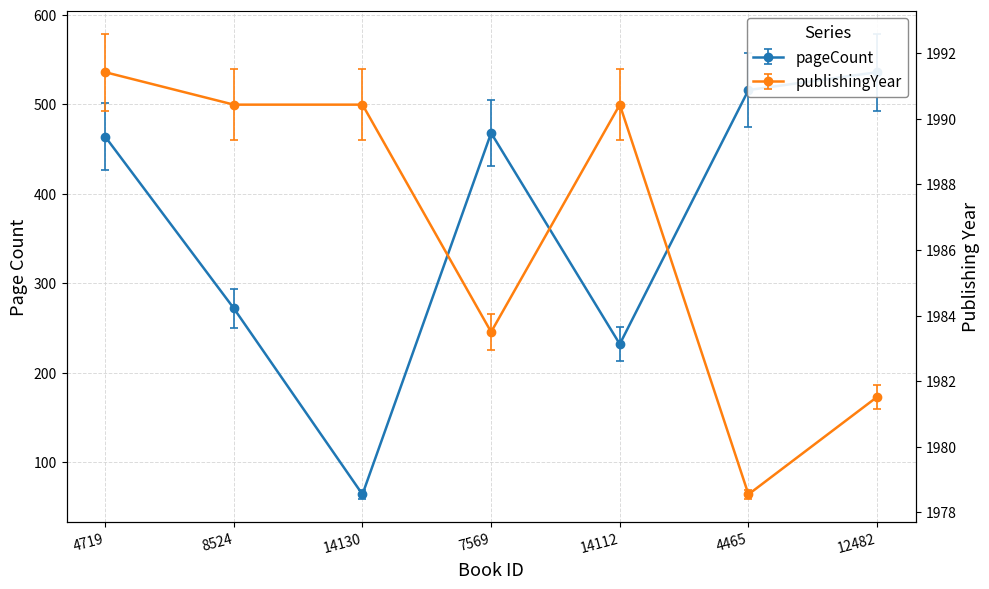

Is this an area chart (filled region under the line)?

No